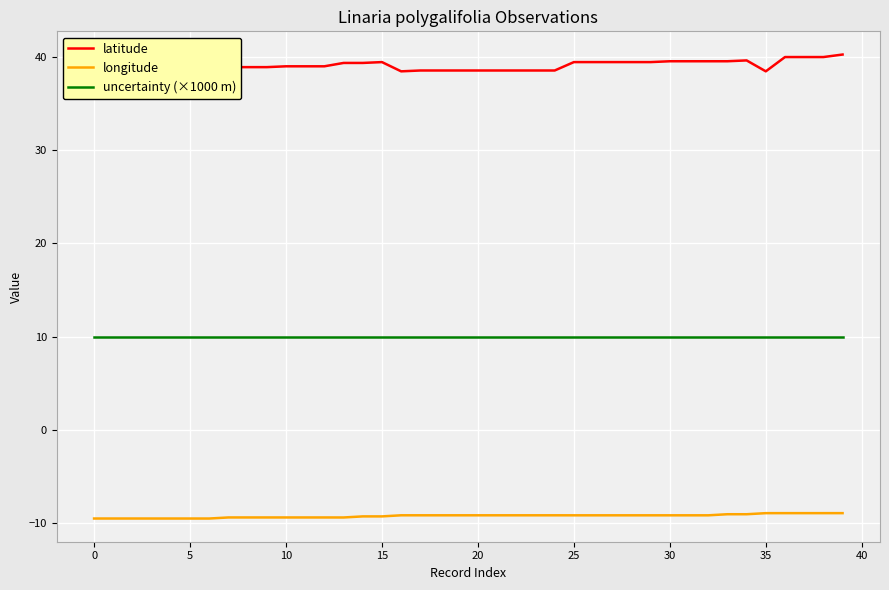

Rank the series by their average value, from lowest to highest.

longitude, uncertainty (×1000 m), latitude